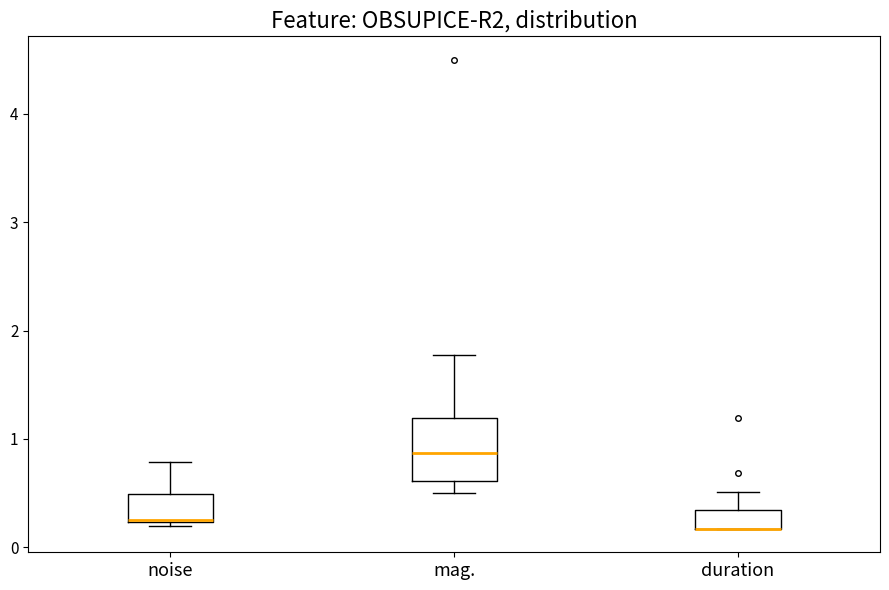

Reading left to right, transcribe this box plot: for each box, give where its median line is, the range the box spans, and where its two whiskers end, as read against the y-axis. The values are not printed on the chart, so give them approximately, as read against the axis.

noise: median 0.3, box 0.2 to 0.5, whiskers 0.2 (just below the box's lower edge) to 0.8
mag.: median 0.9, box 0.6 to 1.2, whiskers 0.5 to 1.8
duration: median 0.2 (drawn on the box's lower edge), box 0.2 to 0.3, whiskers 0.2 to 0.5